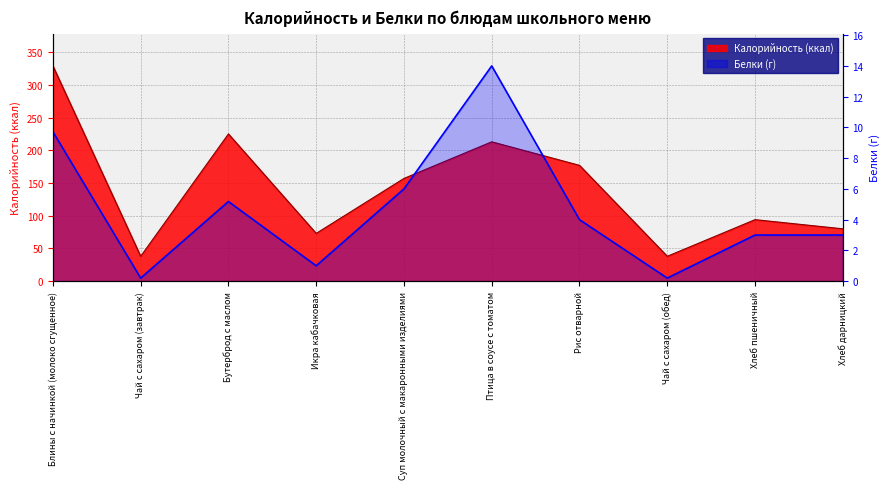

Which has a higher value, Чай с сахаром (обед) or Чай с сахаром (завтрак)?

Чай с сахаром (обед)